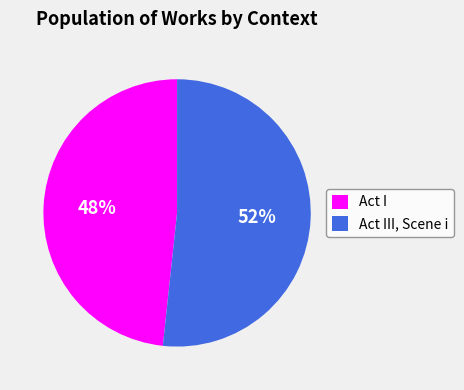

Does Act III, Scene i represent more than half of the total?

Yes